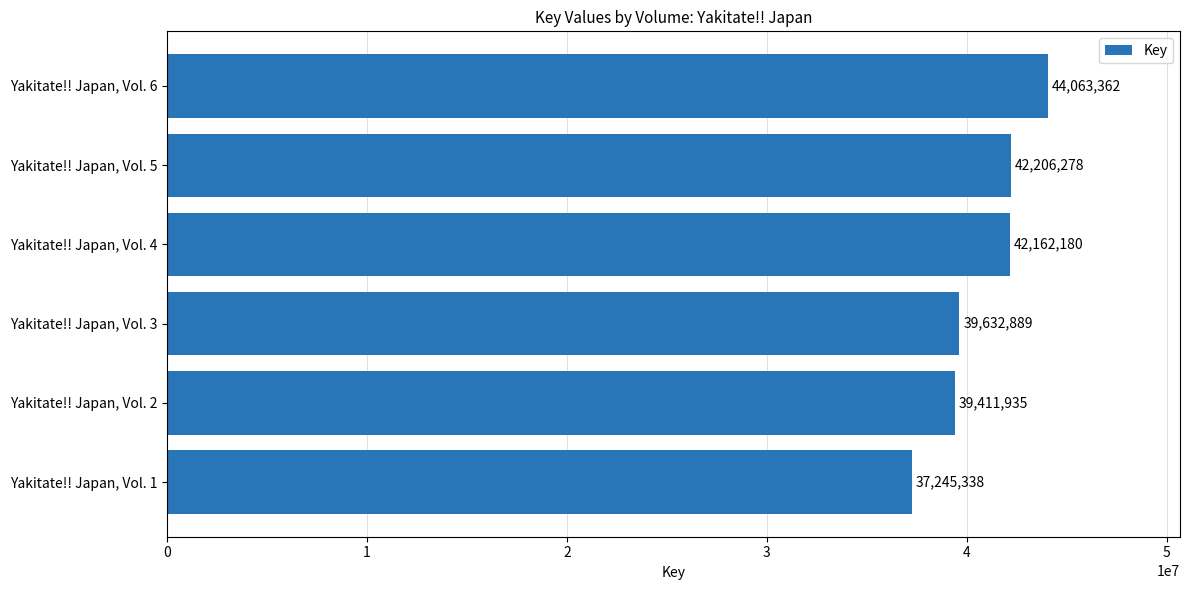

True or false: the data shows 65175161 at Yakitate!! Japan, Vol. 6.

False